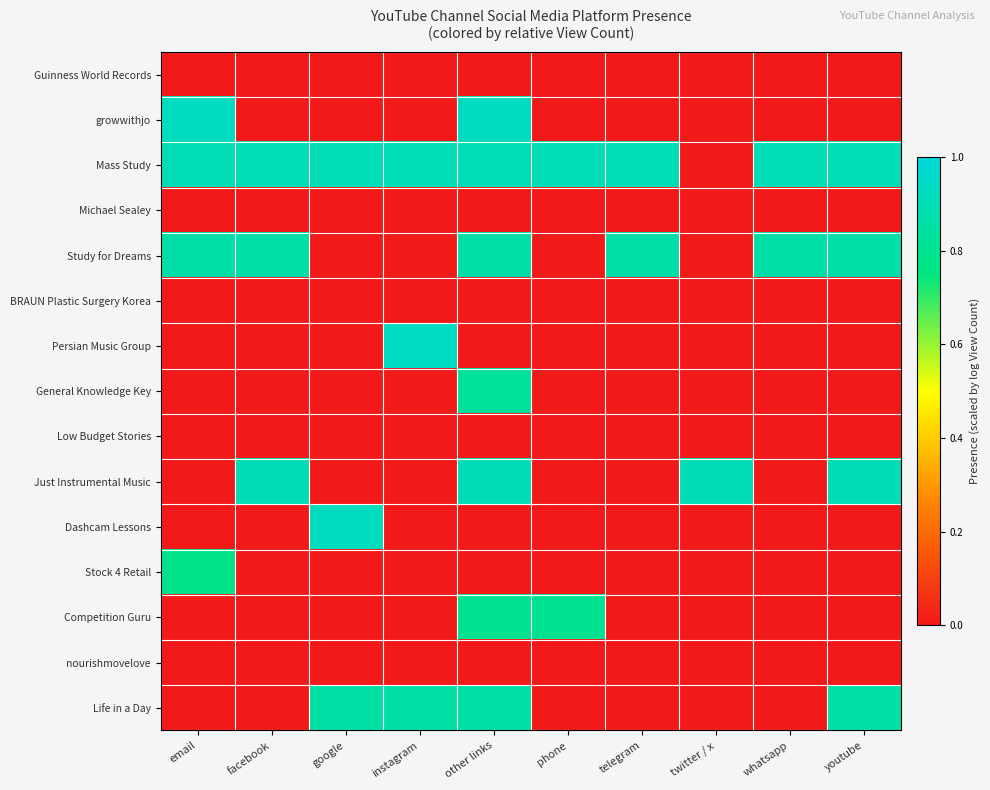

Between facebook and email, which is larger?

facebook